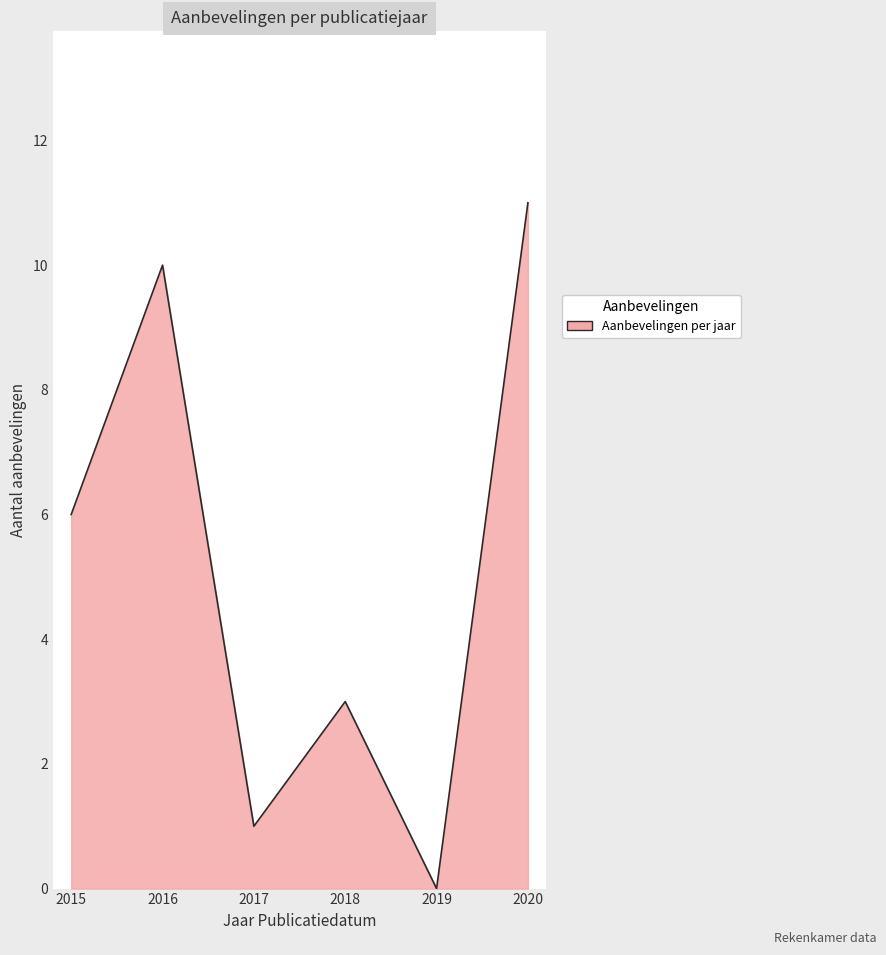

Reading left to right, list all the values displayed in this chart.

6	10	1	3	0	11